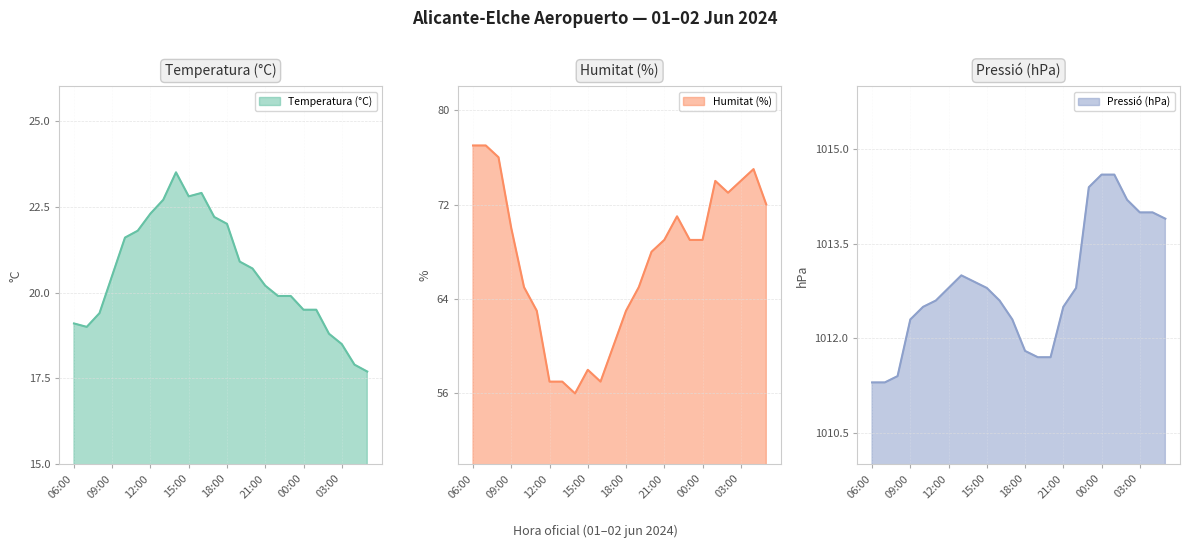

What is the maximum value shown in the chart?

1014.6